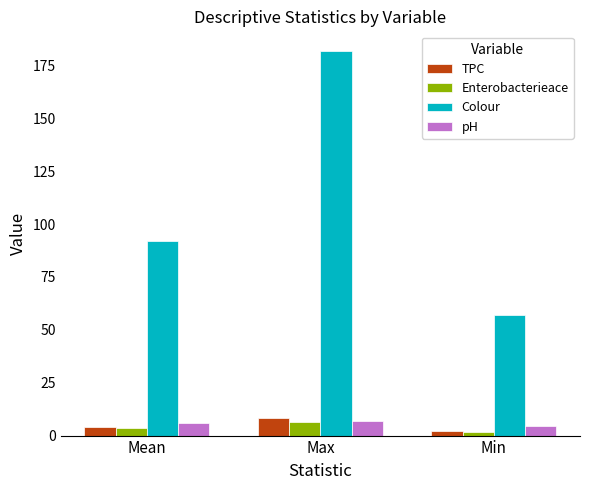

What are all the series names shown in the legend?

TPC, Enterobacterieace, Colour, pH